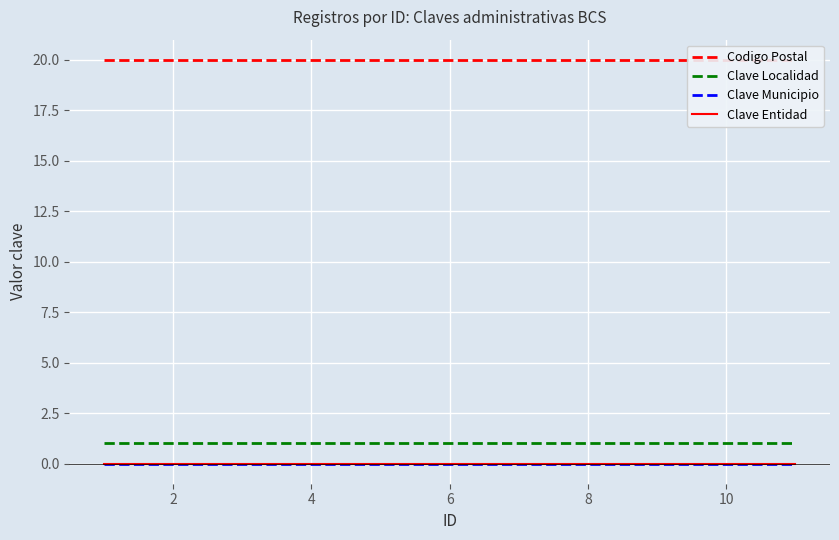

Which series has the widest spread of values?

Codigo Postal